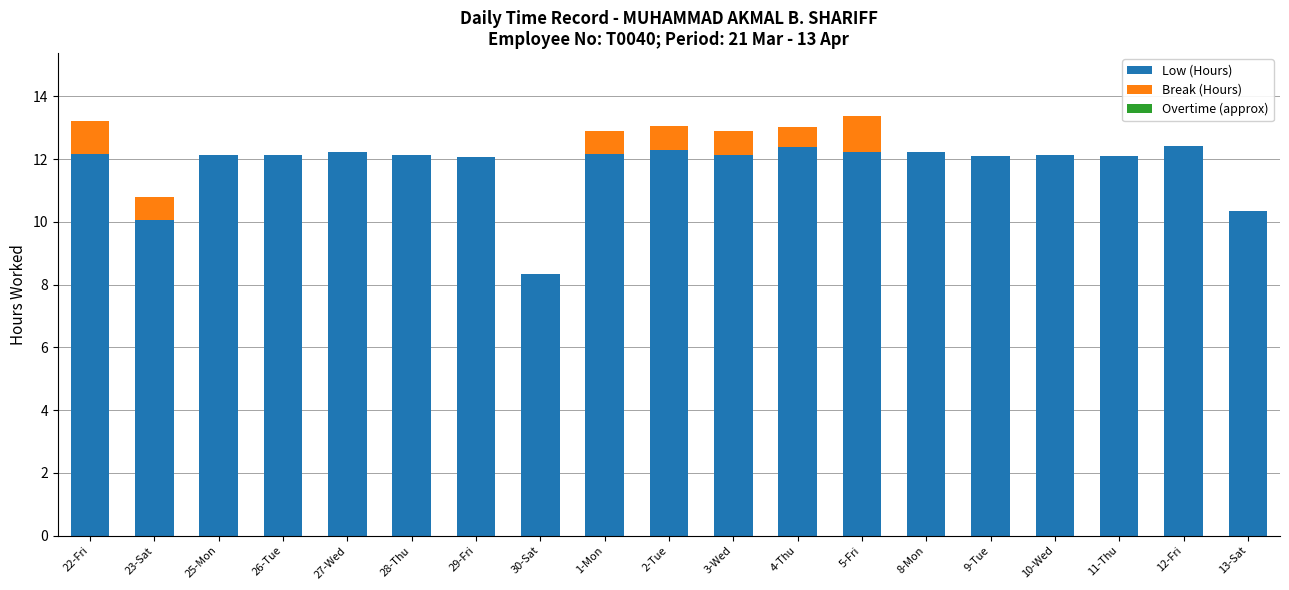

The Low (Hours) series shows 12.1 at 11-Thu. True or false?

True